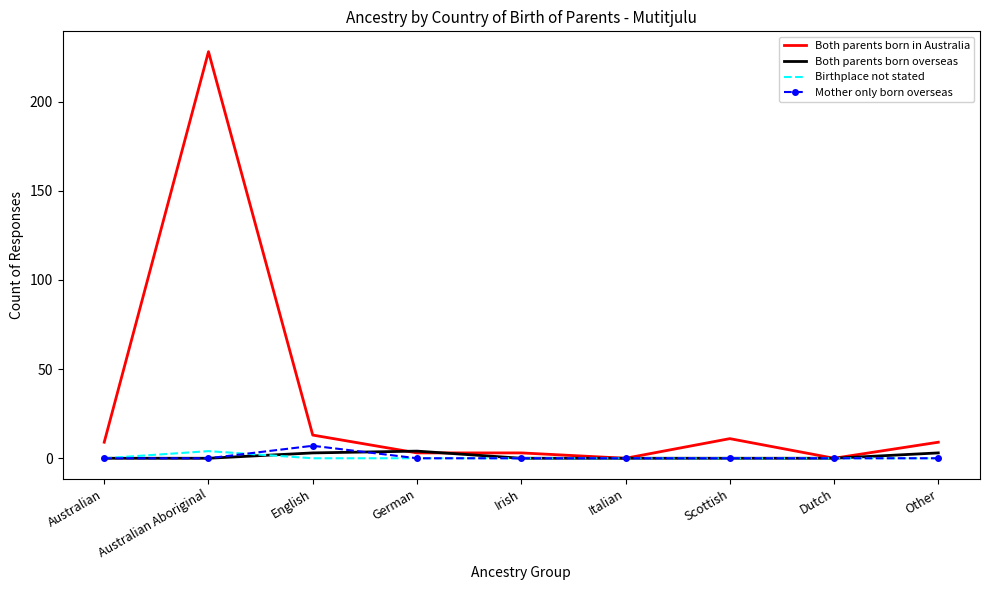

The value of Birthplace not stated at Other is 0. True or false?

True